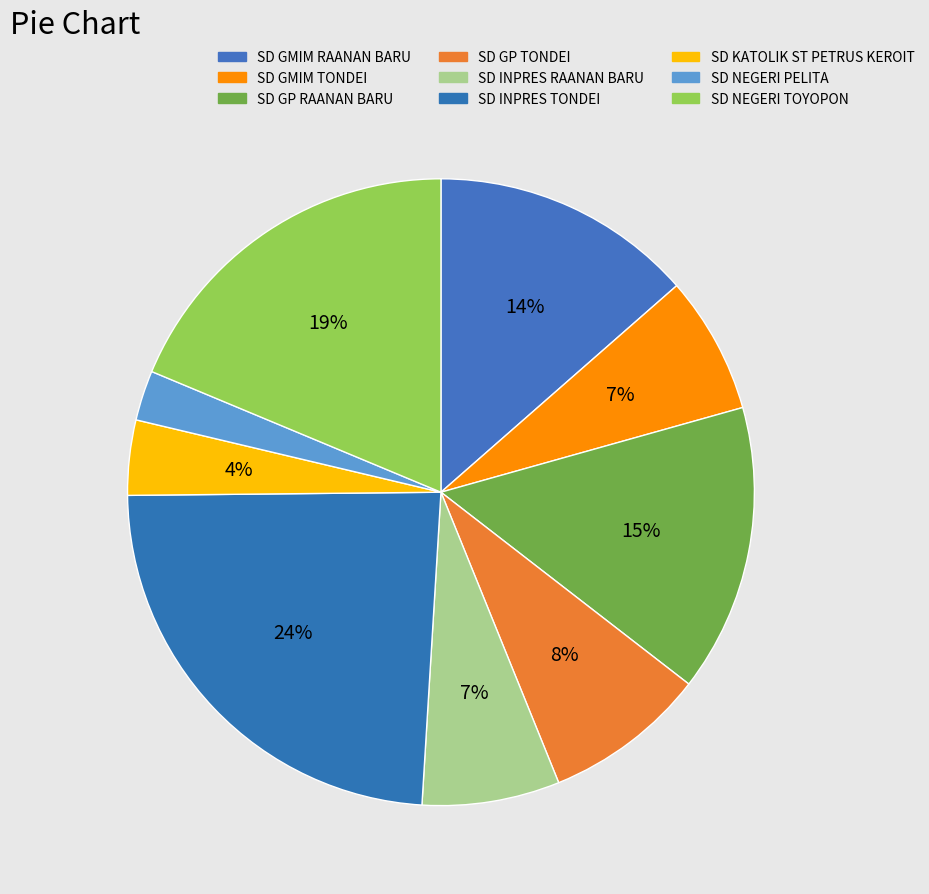

To the nearest percent, what portion does SD NEGERI PELITA represent?

3%